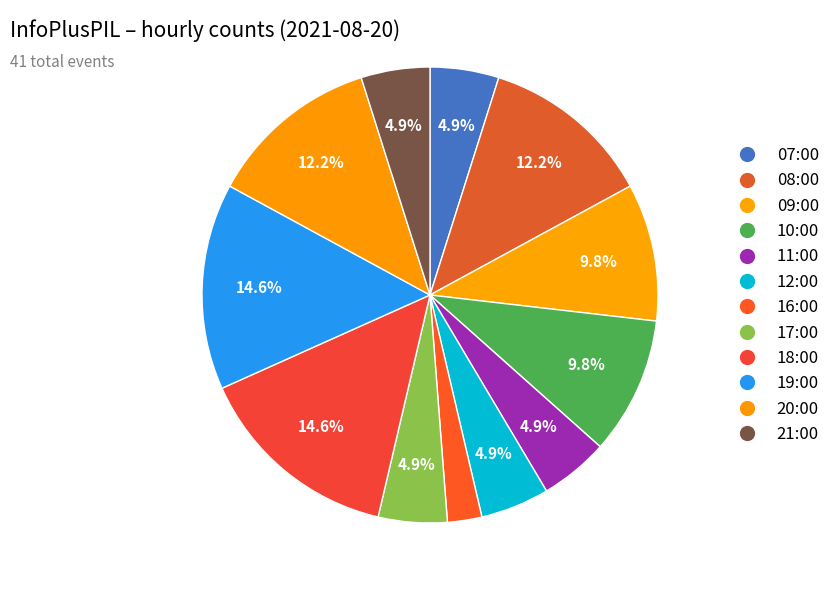

Is it true that 16:00 is 13% of the pie?

False